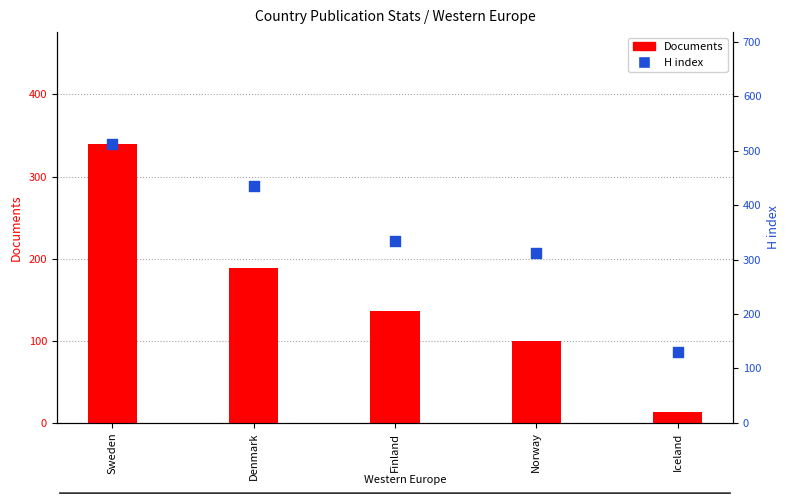

What are all the series names shown in the legend?

Documents, H index